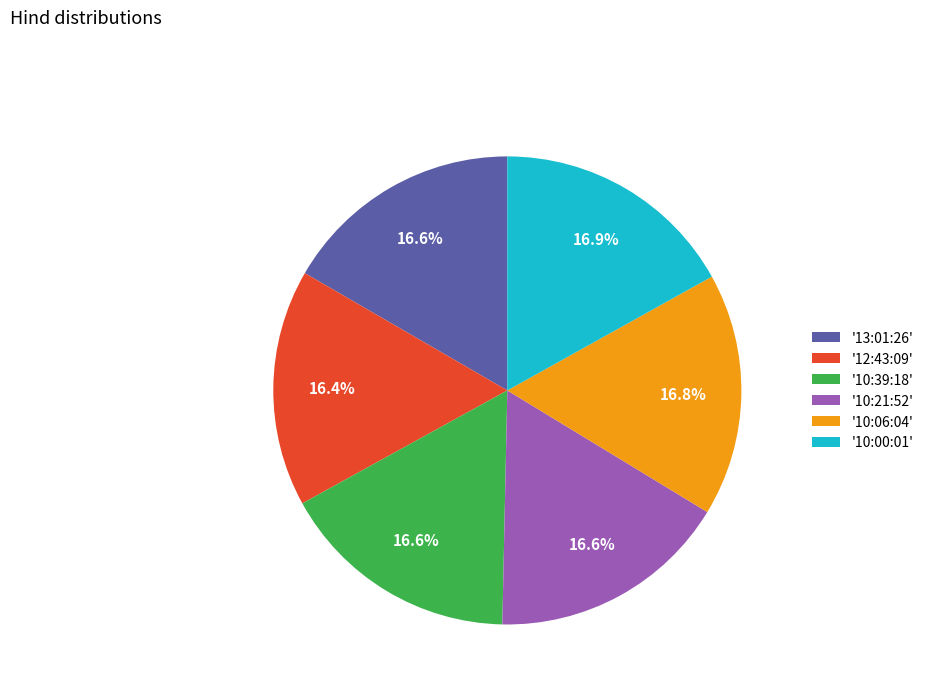

What is the total percentage of '10:06:04' and '10:39:18'?

33.4%